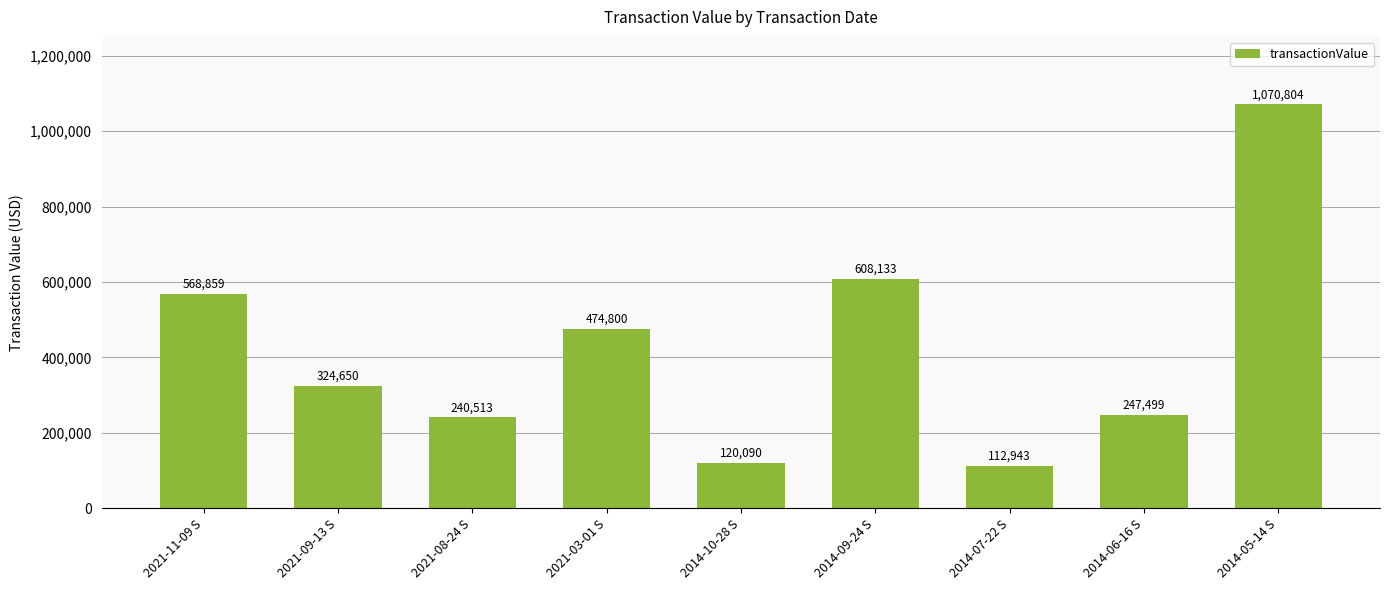

What is the sum of the values at 2014-10-28 S and 2014-07-22 S?

233033